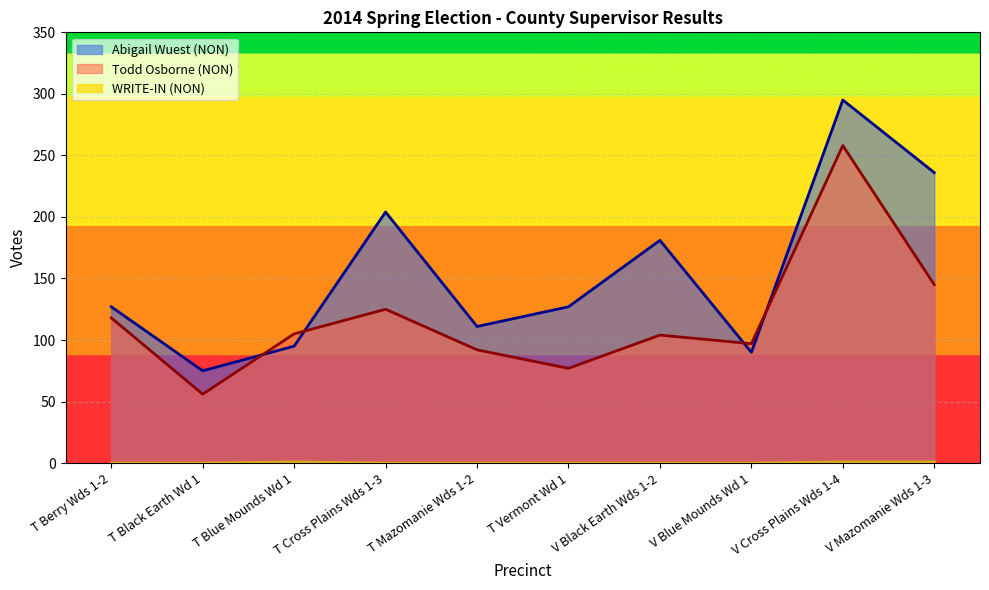

What is the total value across all series at T Cross Plains Wds 1-3?

329